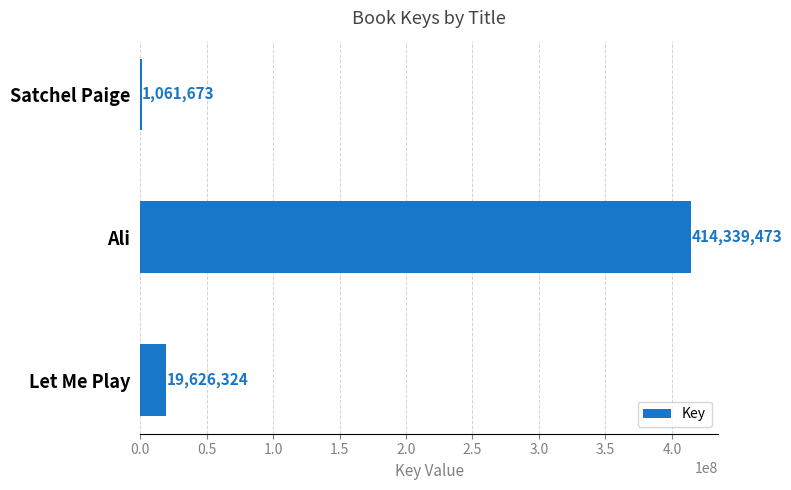

The chart shows a value of 414339473 at Ali. True or false?

True